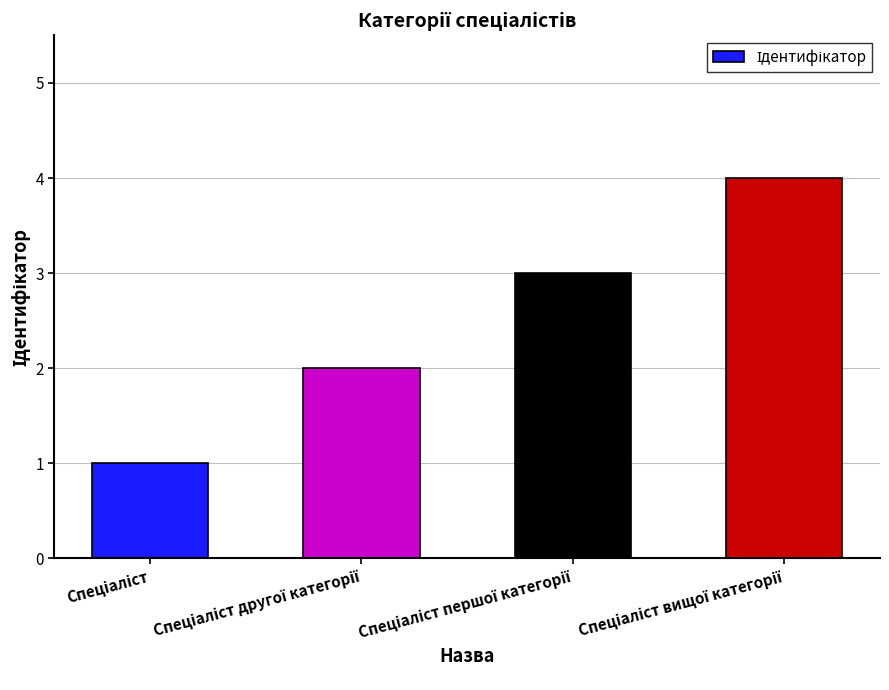

What is the maximum value shown in the chart?

4